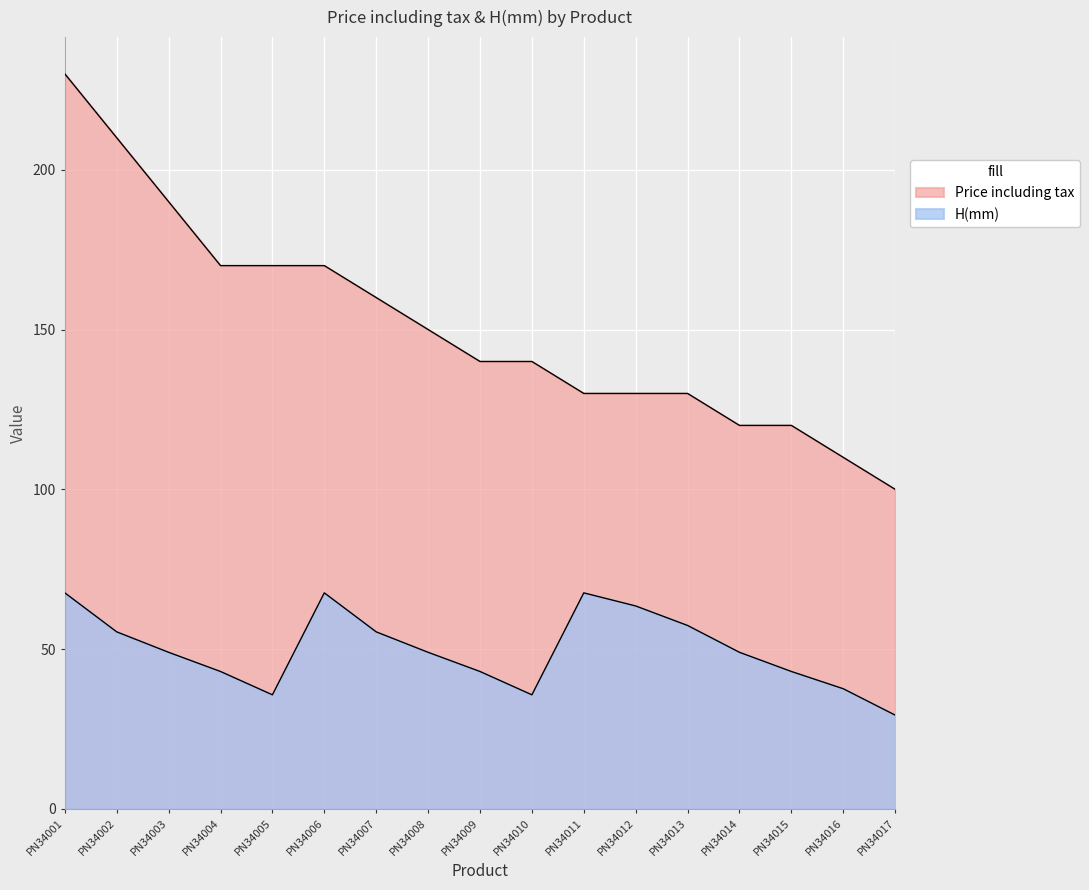

What is the average value of the Price including tax series?

151.2